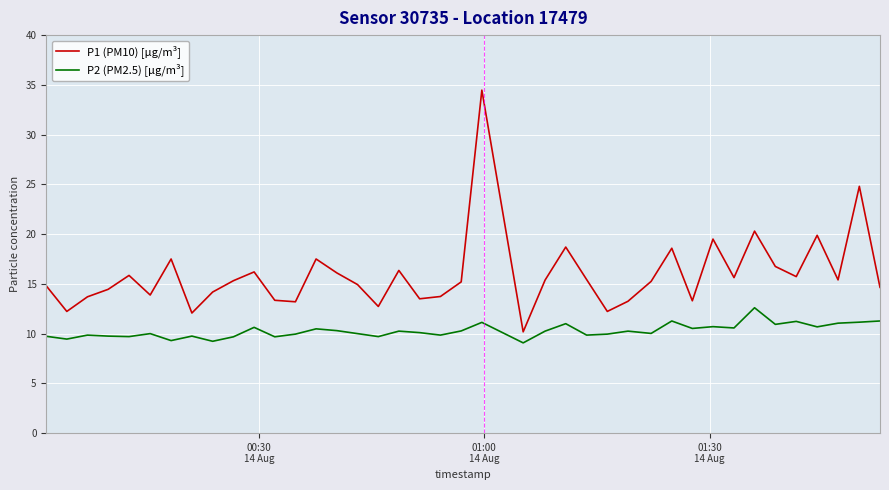

Which series has the widest spread of values?

P1 (PM10) [µg/m³]